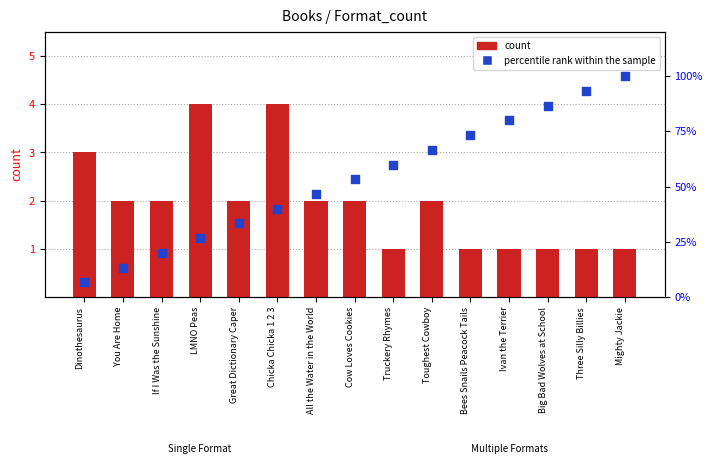

At which category is the sum across all series the highest?

Mighty Jackie